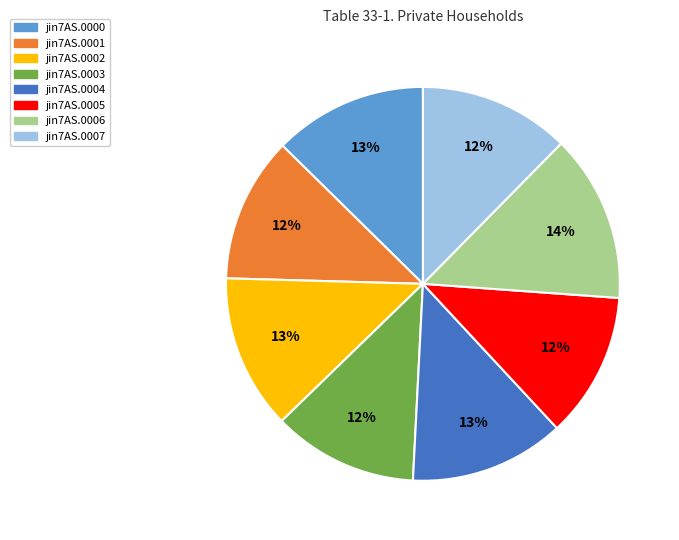

To the nearest percent, what percentage of the pie is jin7AS.0005?

12%